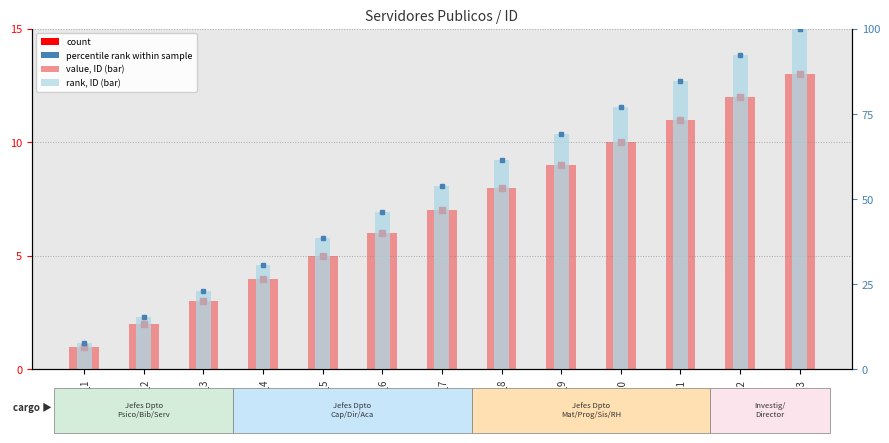

Between ID_1 and ID_4, which is larger?

ID_4